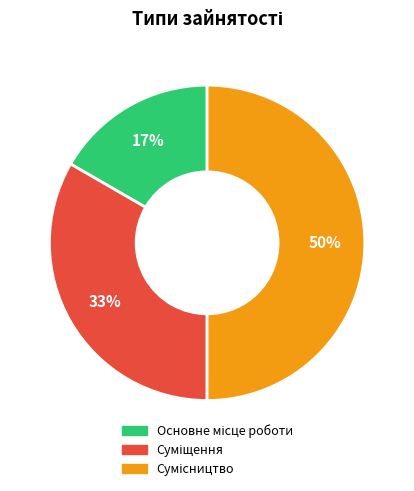

To the nearest percent, what is the difference between the largest and smallest slice percentages?

33%